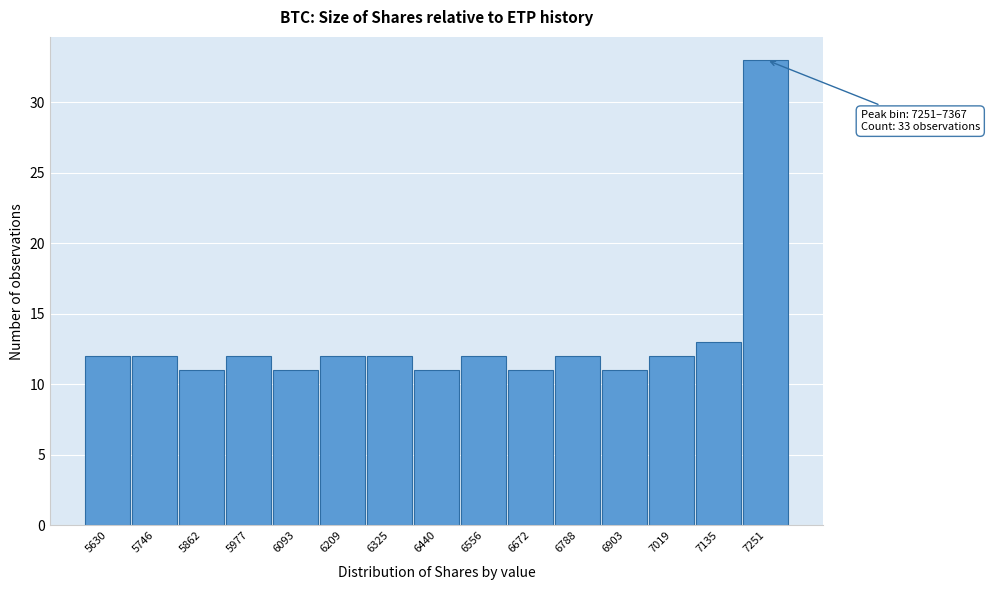

Reading right to left, list all the values displayed in this chart.

7251=33	7135=13	7019=12	6903=11	6788=12	6672=11	6556=12	6440=11	6325=12	6209=12	6093=11	5977=12	5862=11	5746=12	5630=12